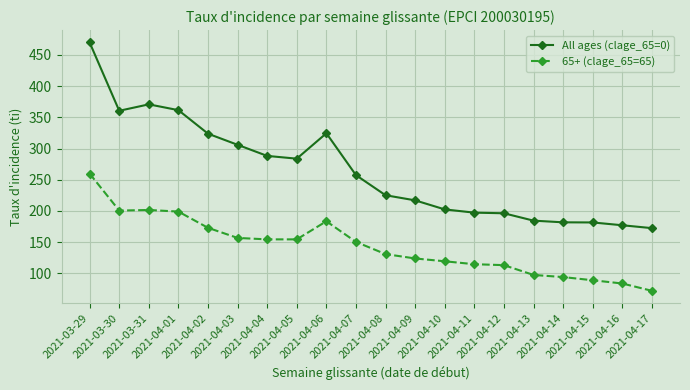

How many data points in 65+ (clage_65=65) are above 150?

10